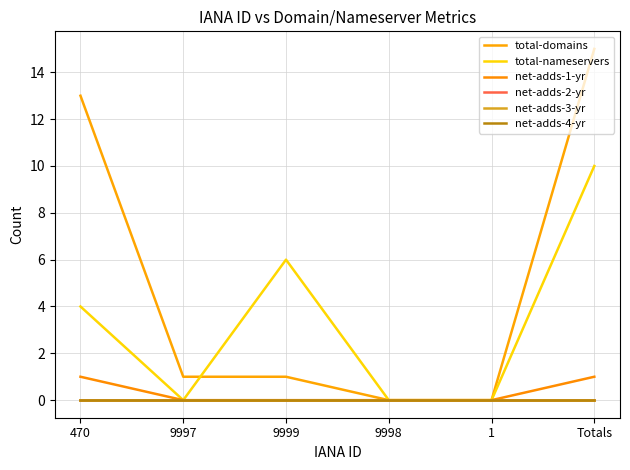

Reading left to right, transcribe all the data shown in this chart.

total-domains: 470=13	9997=1	9999=1	9998=0	1=0	Totals=15
total-nameservers: 470=4	9997=0	9999=6	9998=0	1=0	Totals=10
net-adds-1-yr: 470=1	9997=0	9999=0	9998=0	1=0	Totals=1
net-adds-2-yr: 470=0	9997=0	9999=0	9998=0	1=0	Totals=0
net-adds-3-yr: 470=0	9997=0	9999=0	9998=0	1=0	Totals=0
net-adds-4-yr: 470=0	9997=0	9999=0	9998=0	1=0	Totals=0